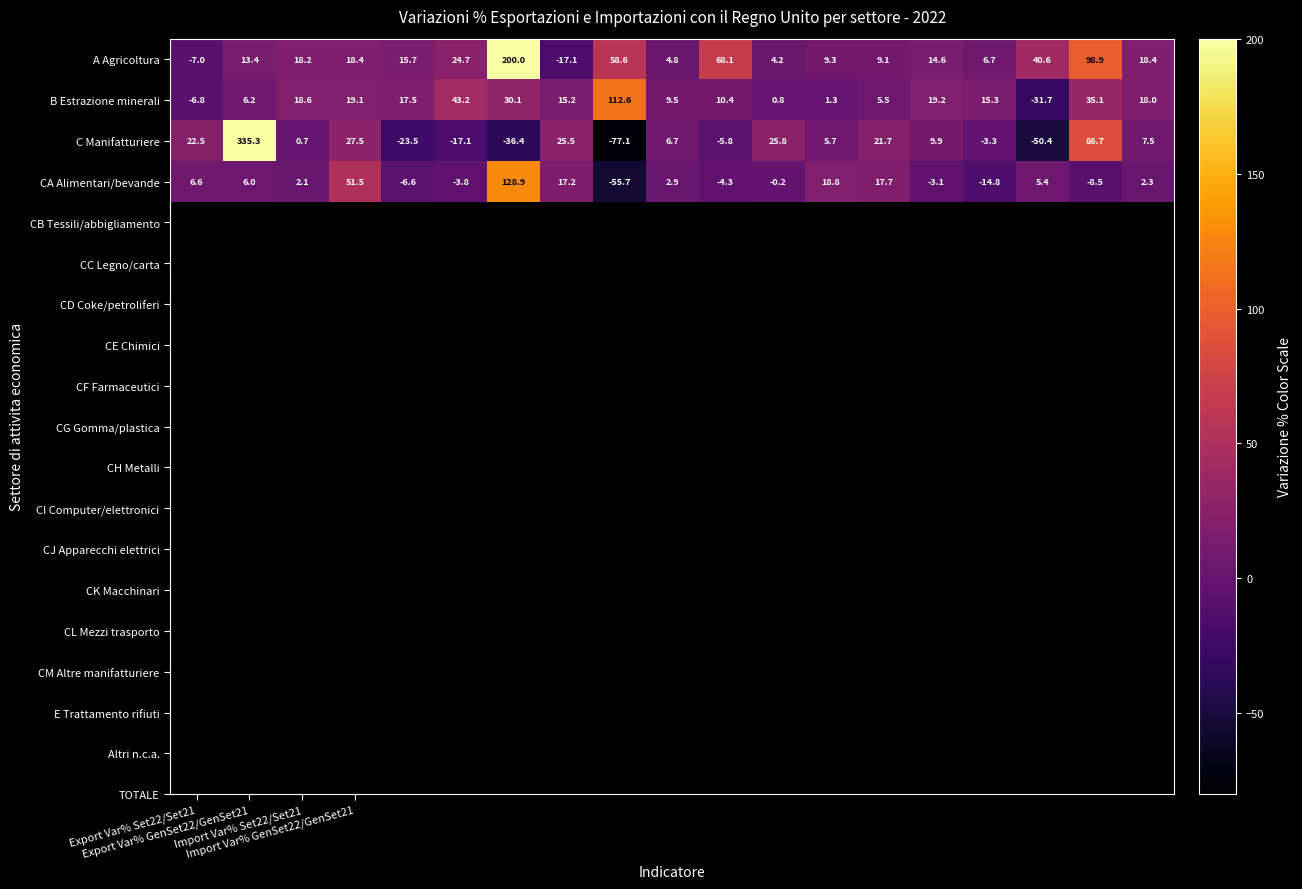

What is the difference between the maximum and minimum values in the CA Alimentari/bevande series?

184.6